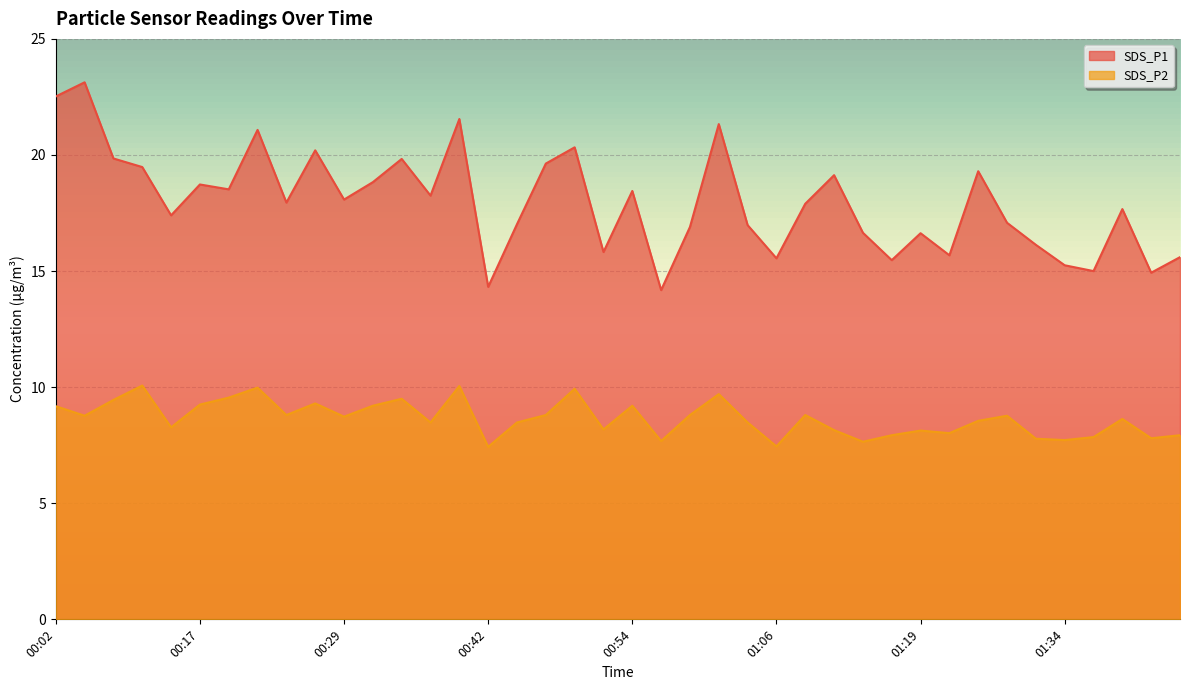

List the labels in order of SDS_P2 value, largest first.

00:09, 00:39, 00:22, 00:49, 01:01, 00:19, 00:34, 00:07, 00:27, 00:17, 00:32, 00:54, 00:02, 00:24, 00:47, 00:59, 01:09, 00:04, 01:29, 00:29, 01:42, 01:27, 00:37, 00:44, 01:04, 00:12, 00:52, 01:11, 01:19, 01:24, 01:16, 01:47, 01:37, 01:44, 01:32, 01:34, 00:56, 01:14, 01:06, 00:42